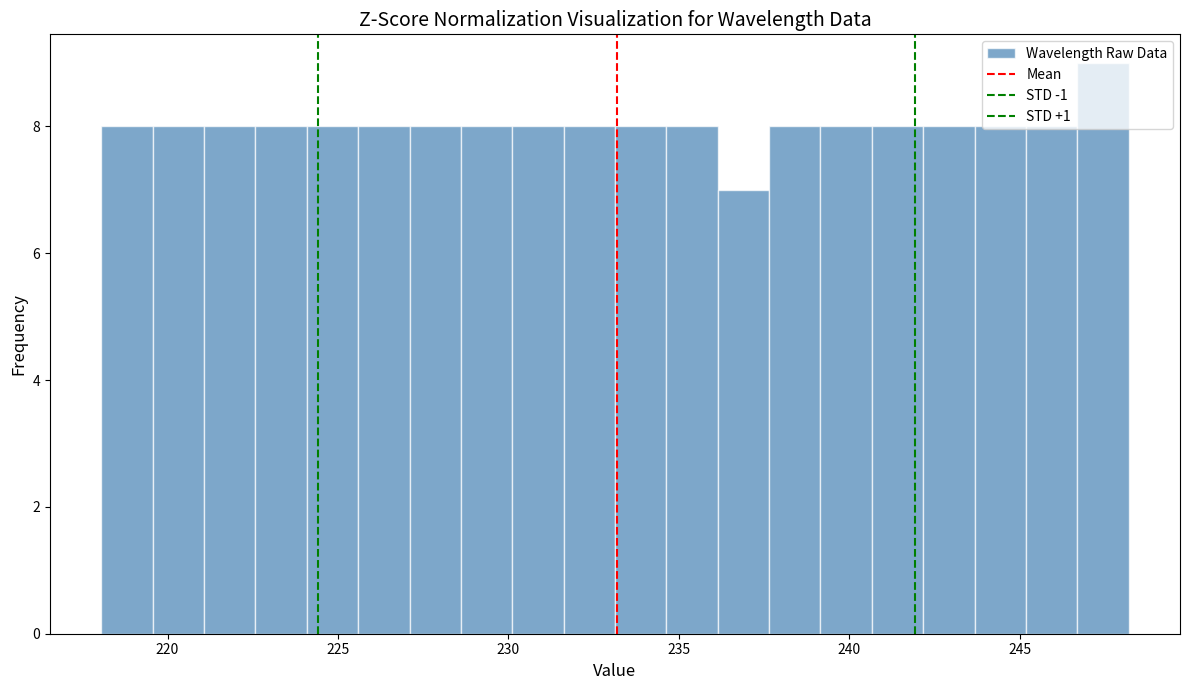

Around what value on the x-axis is the tallest bar? Give the approximate position of its centre, as read against the axis.

247.5